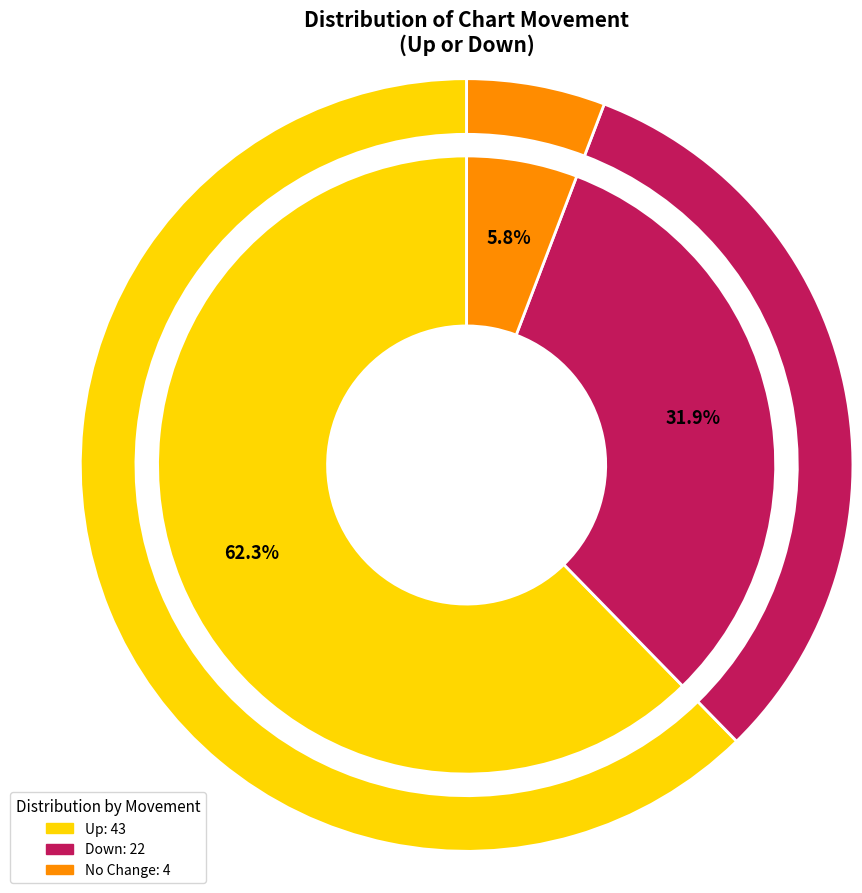

The up slice represents 52% of the pie. True or false?

False